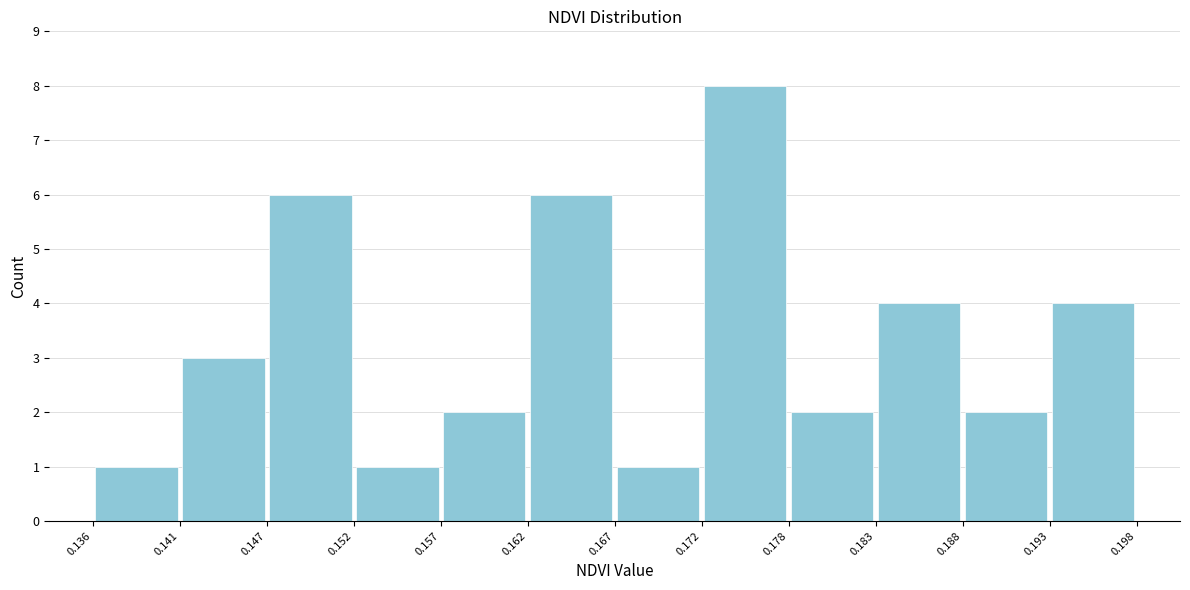

Reading left to right, list every bar in this chart as the range it spans on the x-axis followed by its height. The values are not printed on the chart, so give them approximately, as read against the axis.

0.136 to 0.141: 1
0.141 to 0.147: 3
0.147 to 0.152: 6
0.152 to 0.157: 1
0.157 to 0.162: 2
0.162 to 0.167: 6
0.167 to 0.172: 1
0.172 to 0.178: 8
0.178 to 0.183: 2
0.183 to 0.188: 4
0.188 to 0.193: 2
0.193 to 0.198: 4